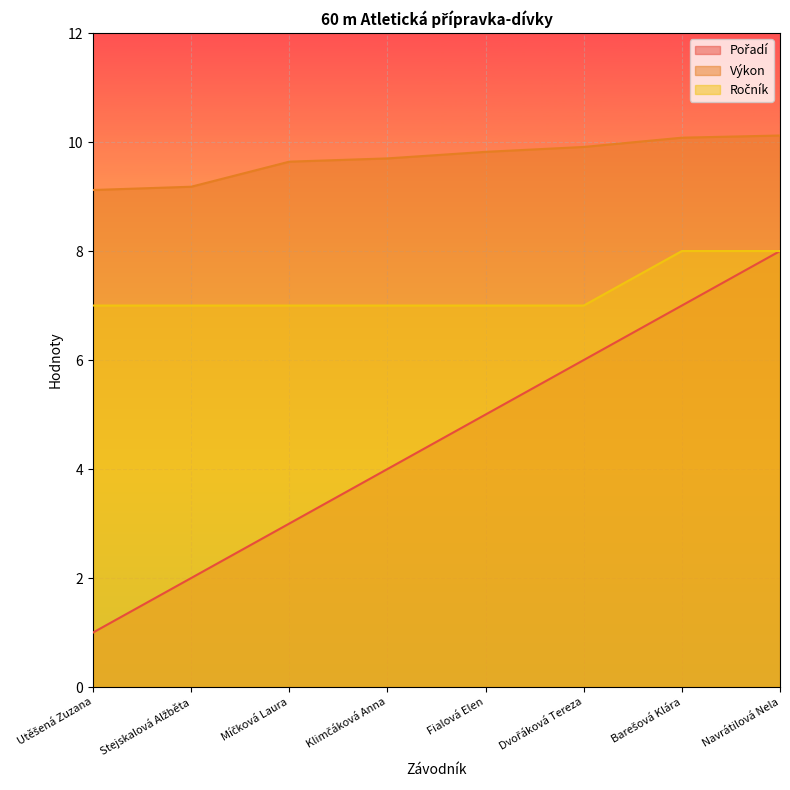

Which category has the lowest value in the Výkon series?

Utěšená Zuzana